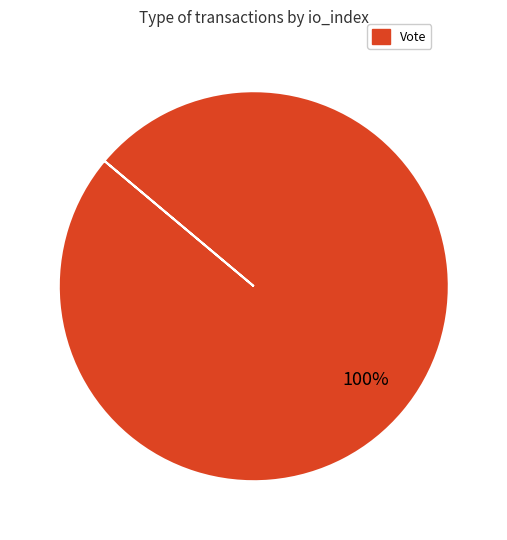

Is there a majority slice in this chart?

Yes